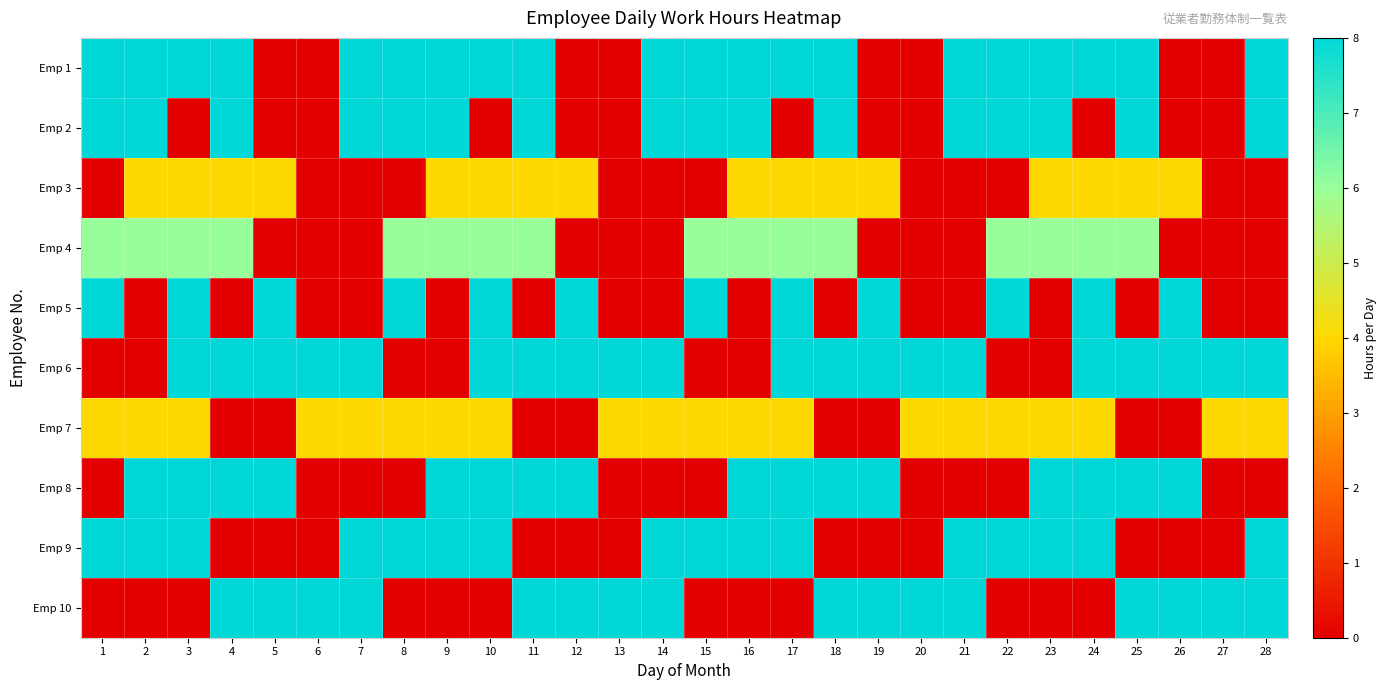

What is the total value across all series at 10?

54